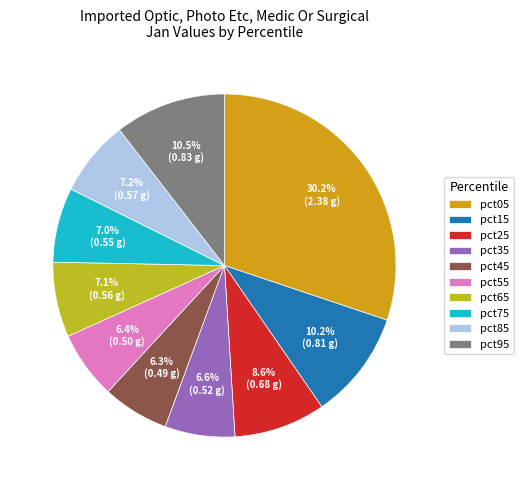

How many slices are in this pie chart?

10